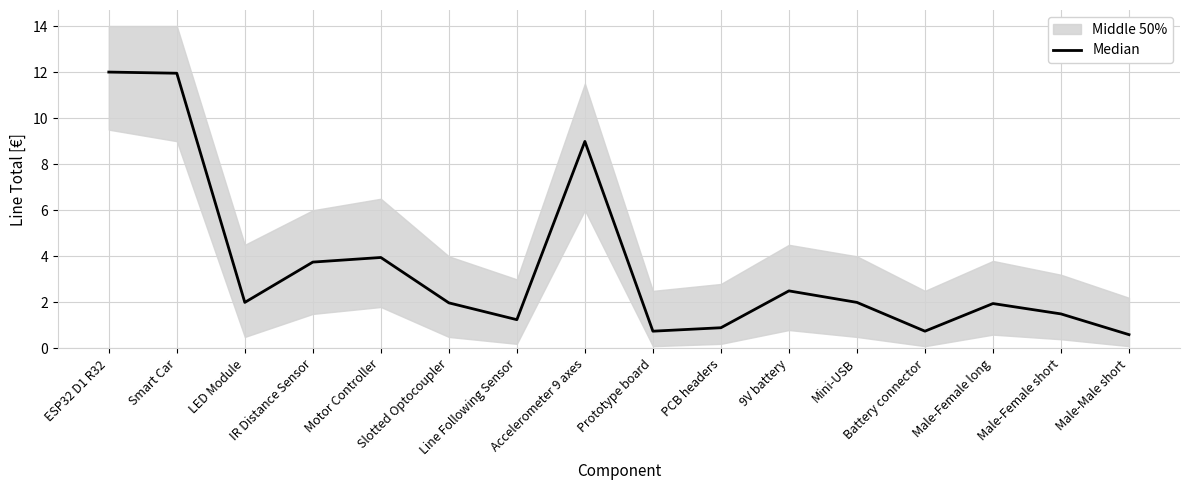

Rank the categories by value from highest to lowest.

ESP32 D1 R32, Smart Car, Accelerometer 9 axes, Motor Controller, IR Distance Sensor, 9V battery, LED Module, Mini-USB, Slotted Optocoupler, Male-Female long, Male-Female short, Line Following Sensor, PCB headers, Prototype board, Battery connector, Male-Male short